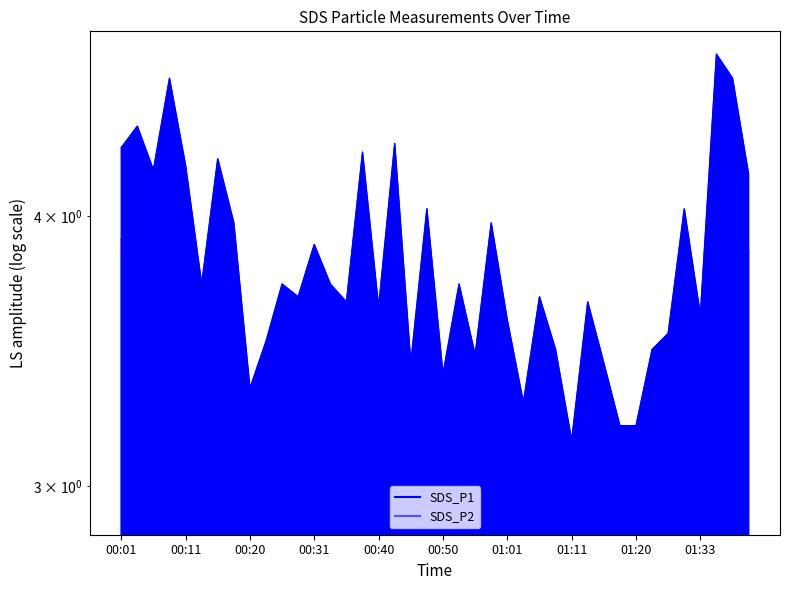

At which label does SDS_P2 reach its minimum?

01:11